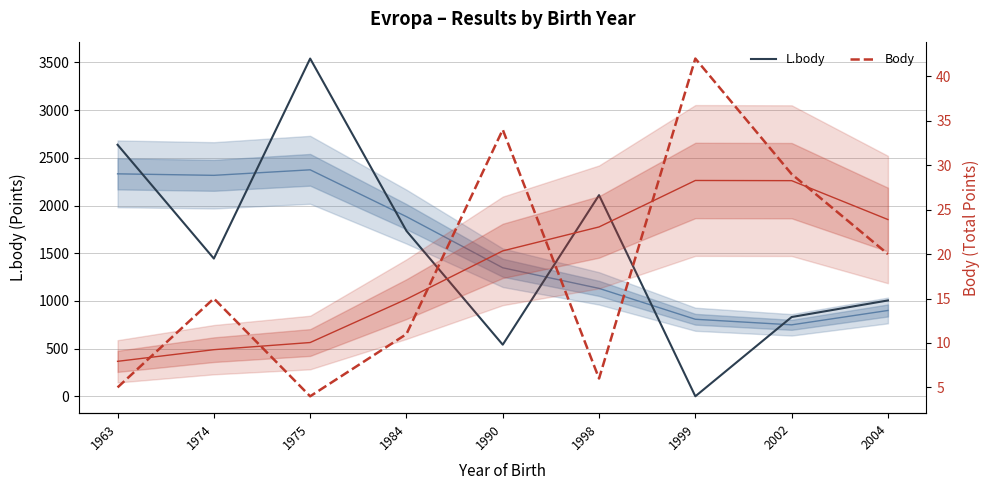

Where is the first local maximum for Body?

1974